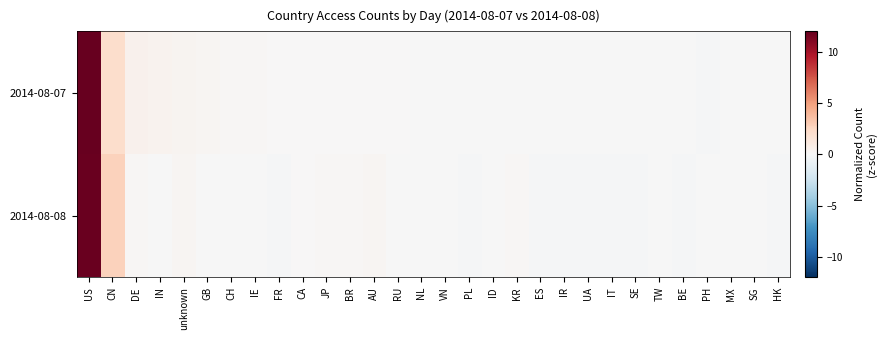

At which category does the chart reach its peak across all series?

US